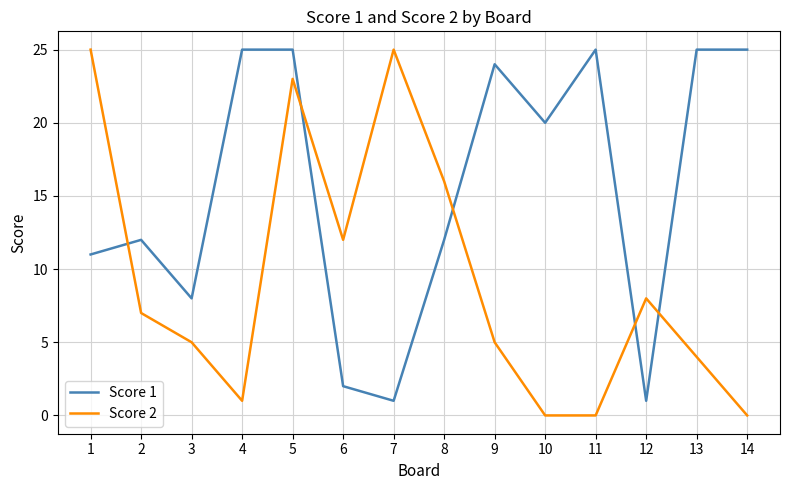

Where is the first local maximum for Score 2?

5